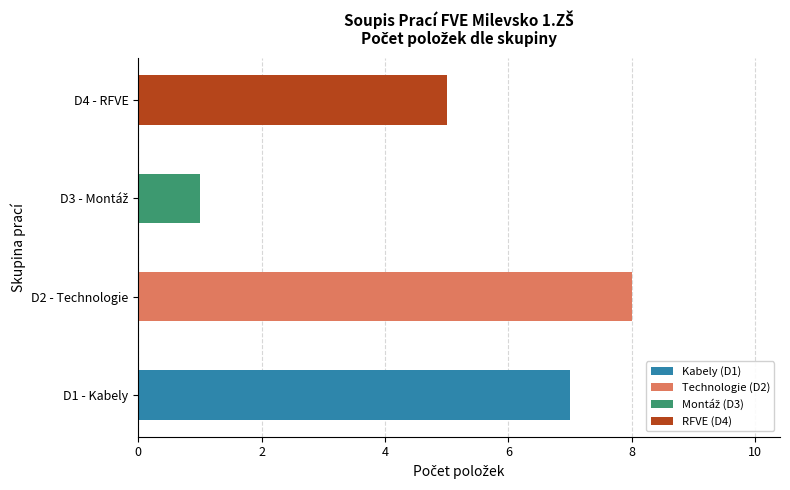

The value of Kabely (D1) at D2 - Technologie is -5. True or false?

False